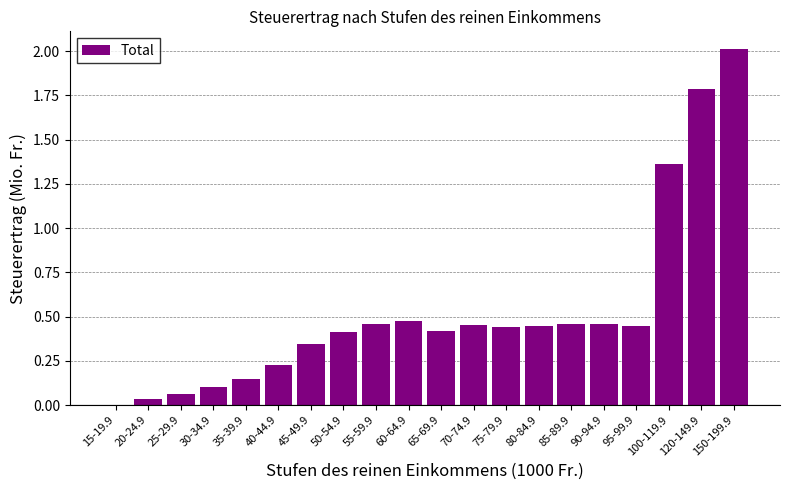

Which has a higher value, 35-39.9 or 85-89.9?

85-89.9